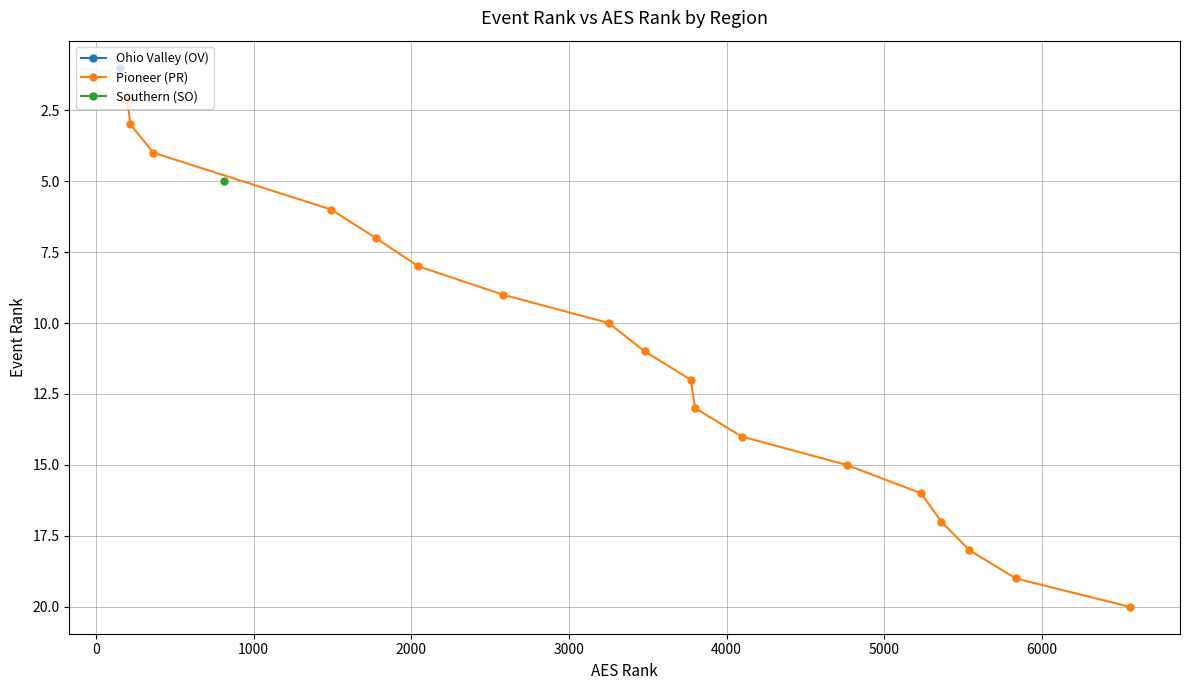

True or false: there are more than 2 points higher than both neighbors.

False